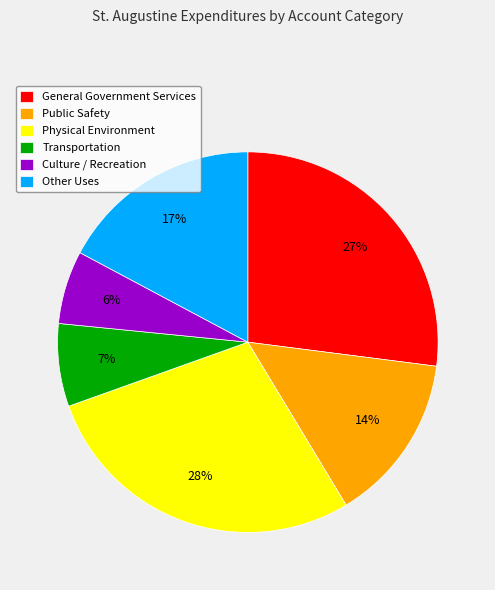

Does General Government Services represent more than half of the total?

No